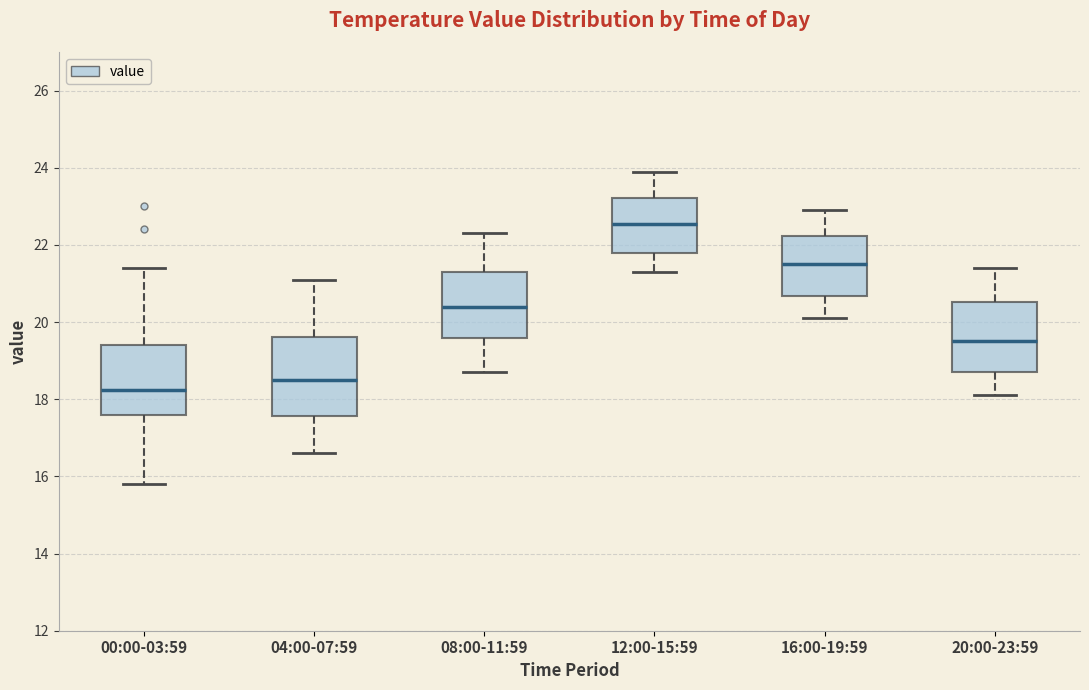

Which box has the highest median line?

12:00-15:59